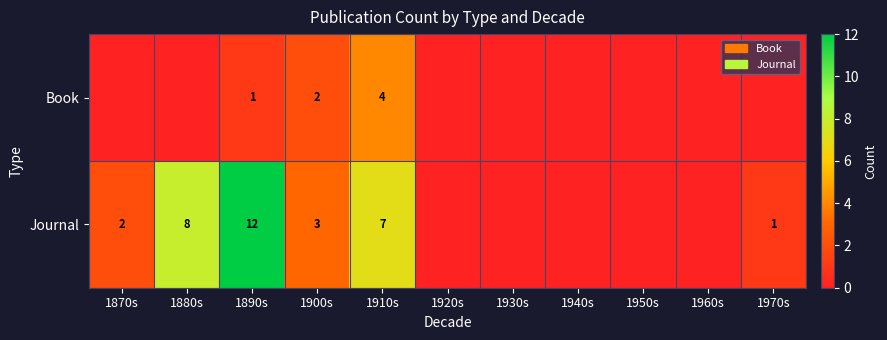

Which label corresponds to the largest value in the chart?

1890s